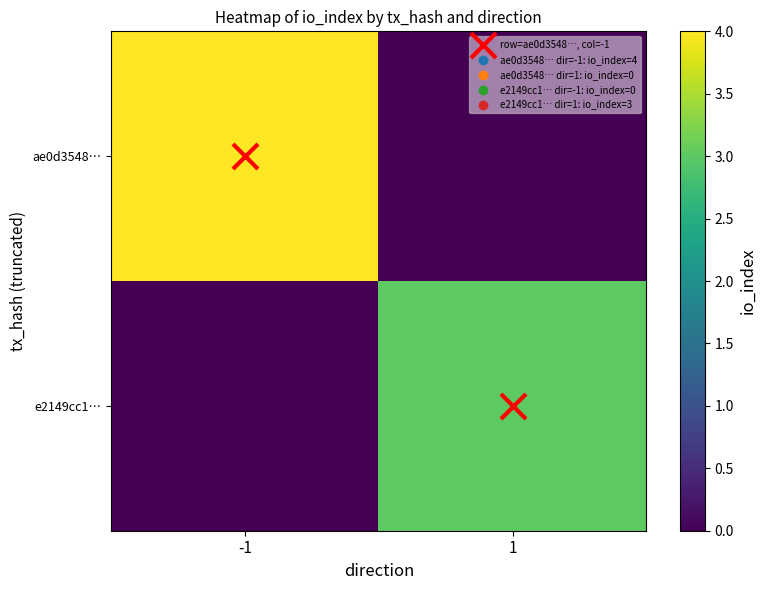

What is the total value across all series at 1?

3